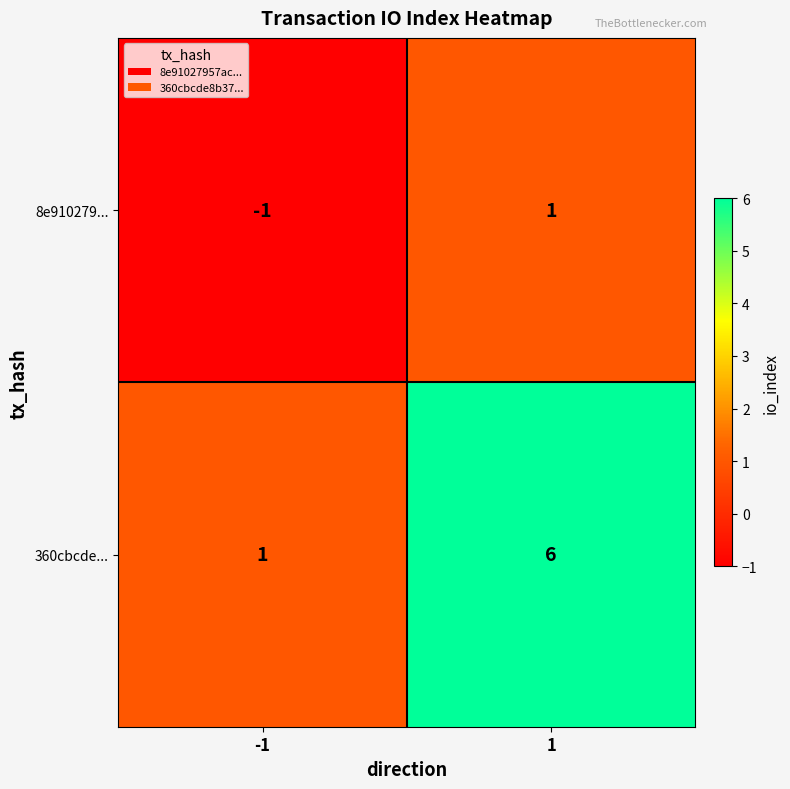

What is the maximum value shown in the chart?

6